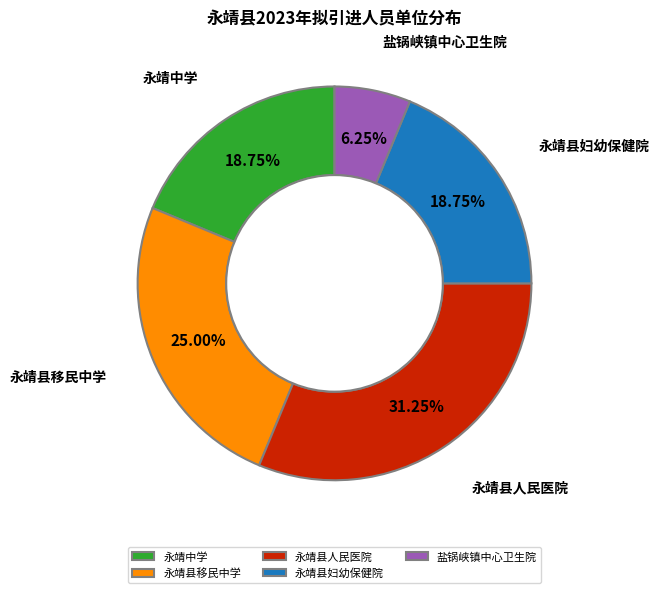

What is the ratio of the value at 永靖县移民中学 to the value at 永靖县妇幼保健院?

1.3